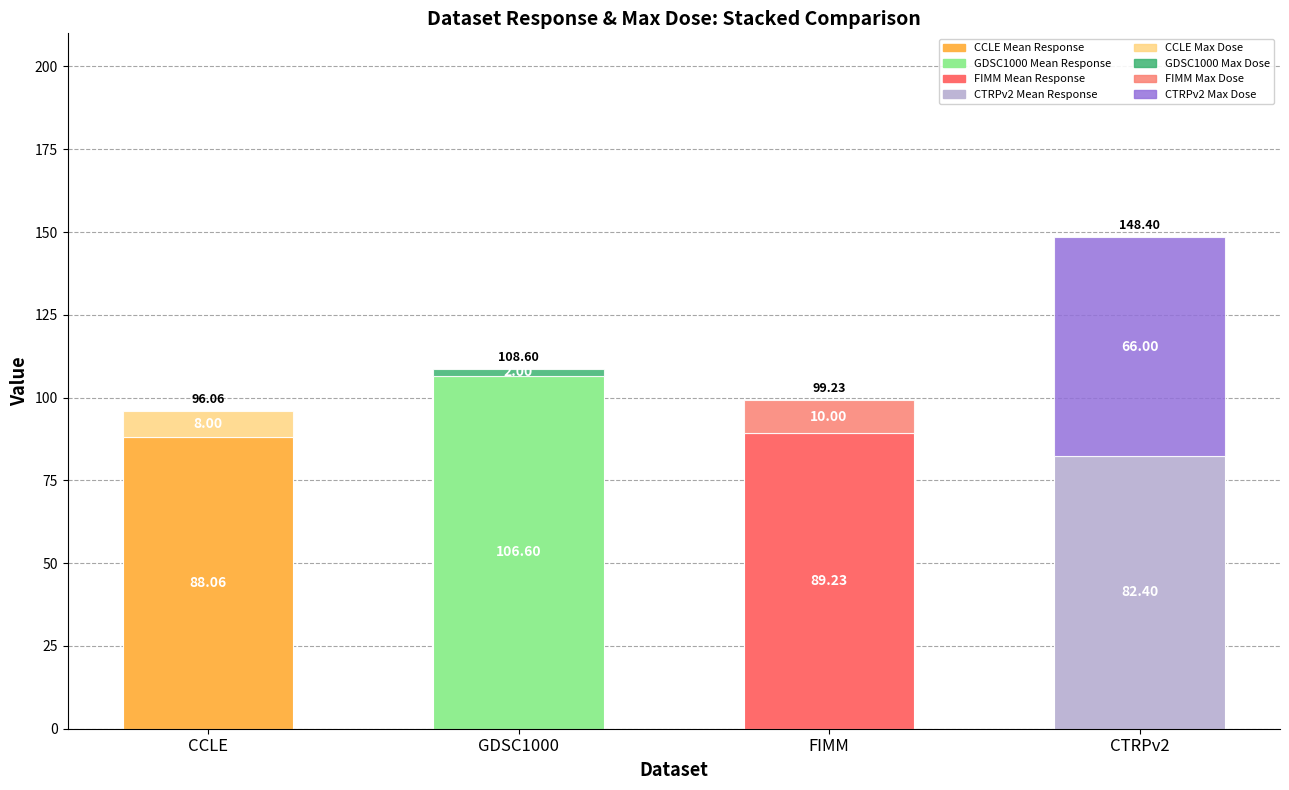

At which category is the sum across all series the highest?

CTRPv2